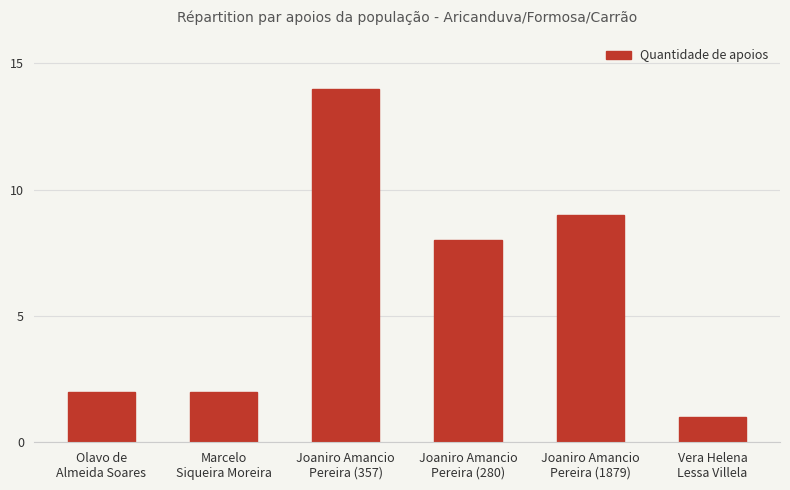

The value at Marcelo
Siqueira Moreira is 3. True or false?

False